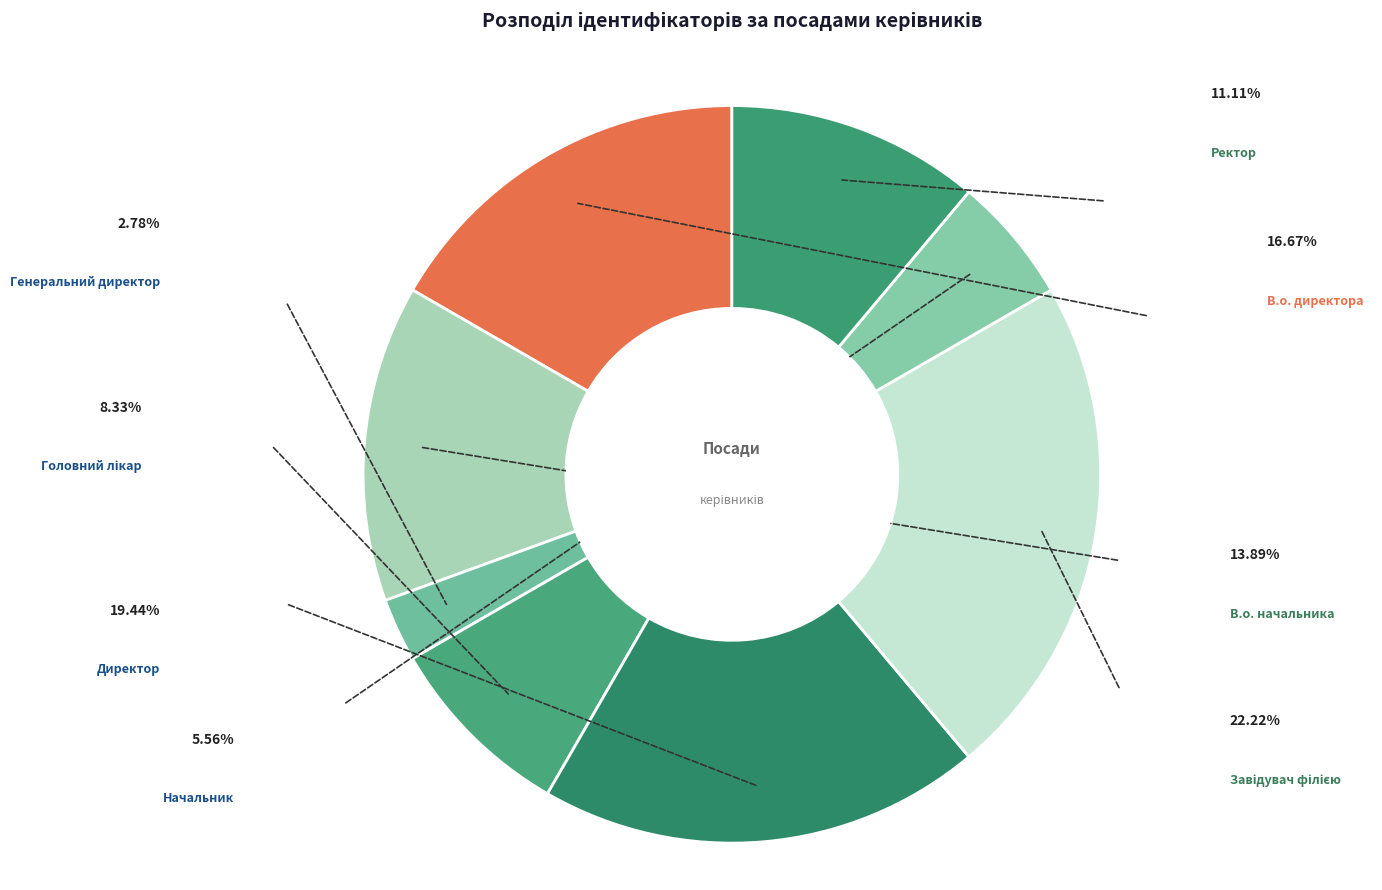

Count the number of slices in the pie.

8